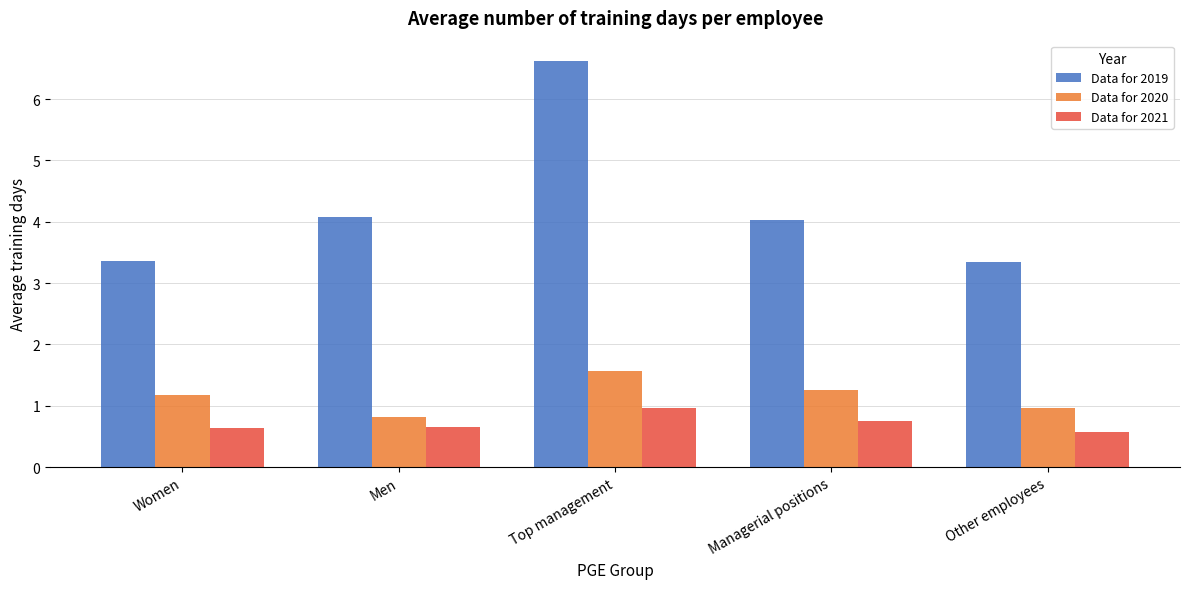

Which series has the widest spread of values?

Data for 2019